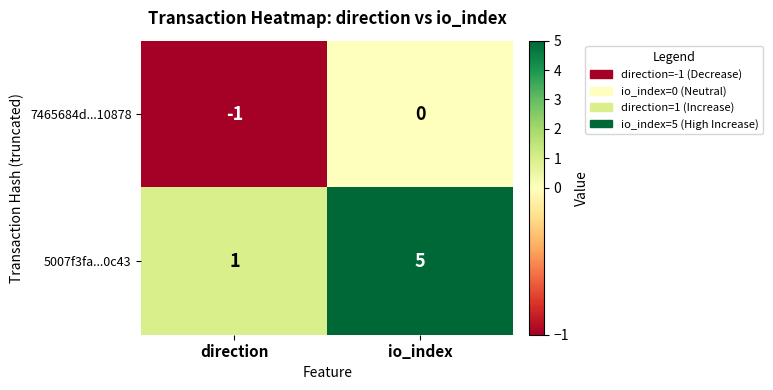

Rank the categories by 7465684d...10878 value from highest to lowest.

io_index, direction